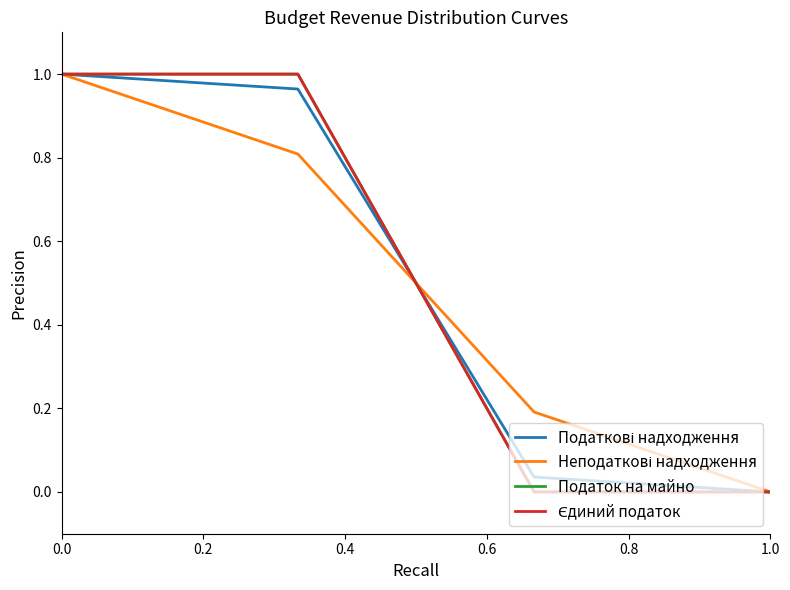

How many intersections are there between Податкові надходження and Єдиний податок?

1